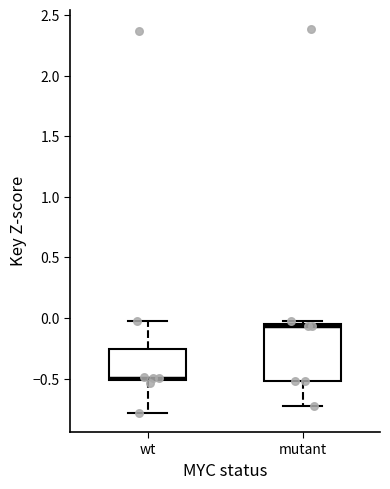

Reading left to right, transcribe this box plot: for each box, give where its median line is, the range the box spans, and where its two whiskers end, as read against the y-axis. The values are not printed on the chart, so give them approximately, as read against the axis.

wt: median -0.50 (just above the box's lower edge), box -0.50 to -0.25, whiskers -0.80 to -0.05
mutant: median -0.05 (just below the box's upper edge), box -0.50 to -0.05, whiskers -0.75 to -0.05 (just above the box's upper edge)